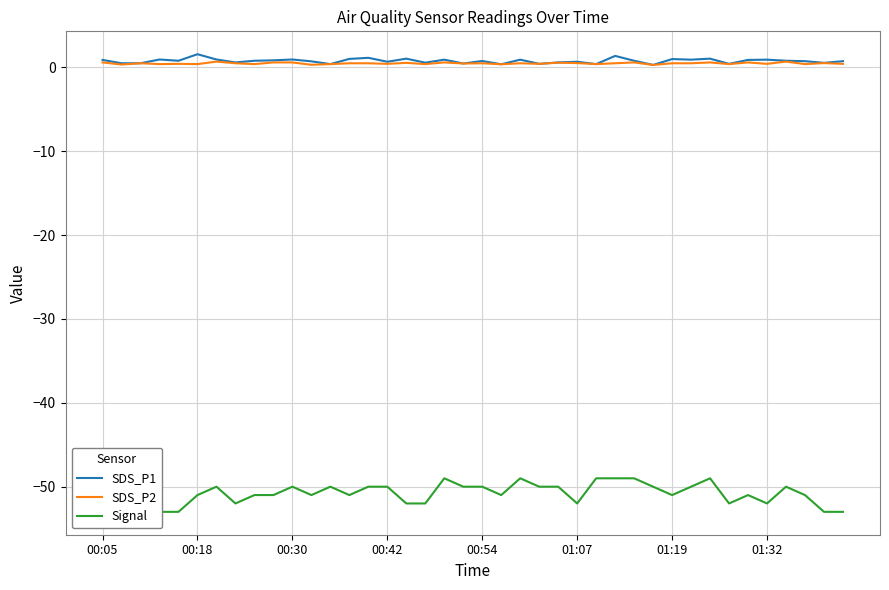

Where is Signal nearest to the value -51?

00:05